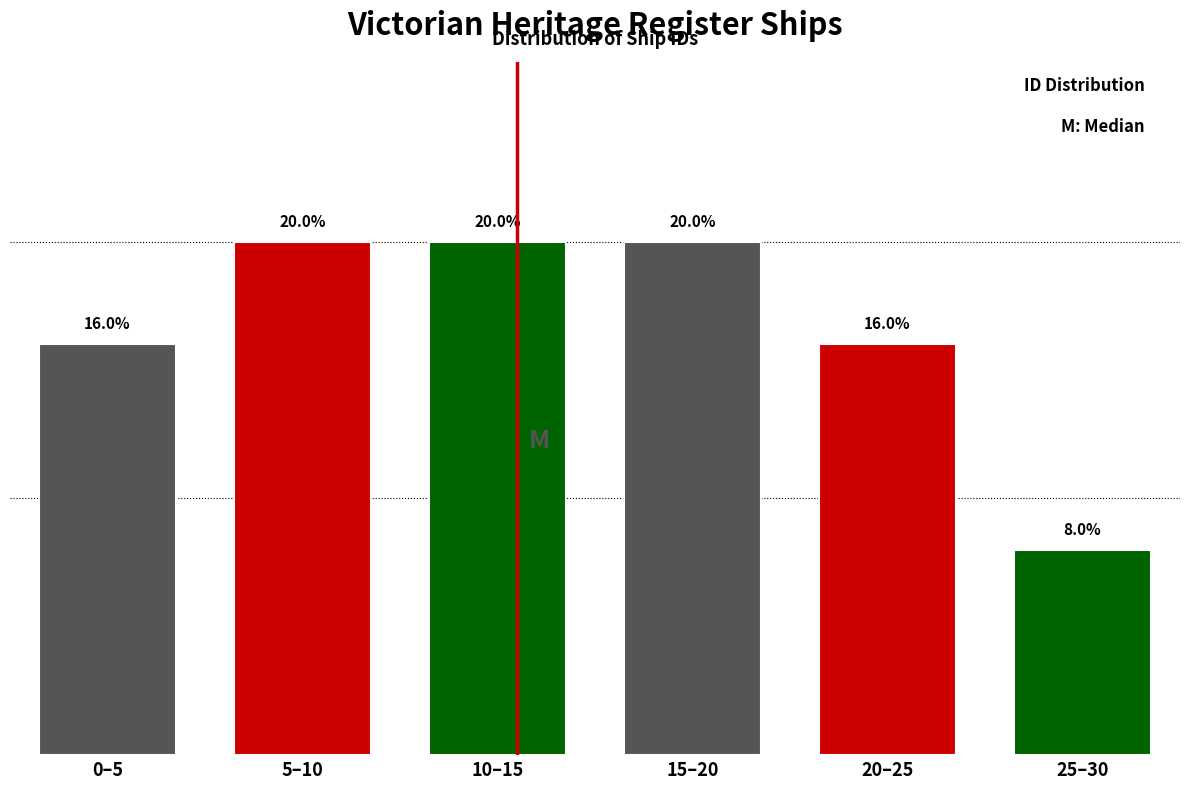

Between 15–20 and 0–5, which is larger?

15–20